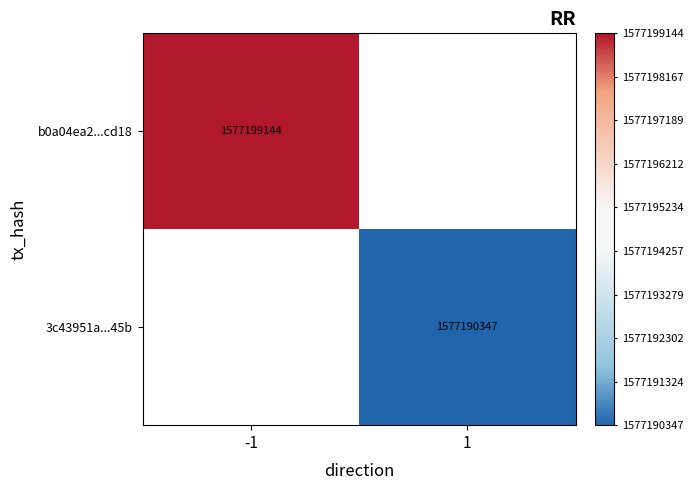

The b0a04ea2...cd18 series shows 2151444797.5 at -1. True or false?

False